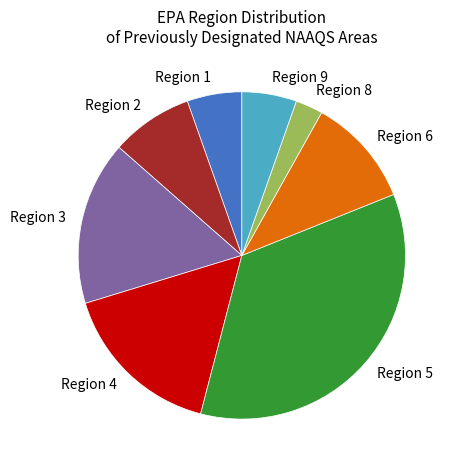

Is there a majority slice in this chart?

No